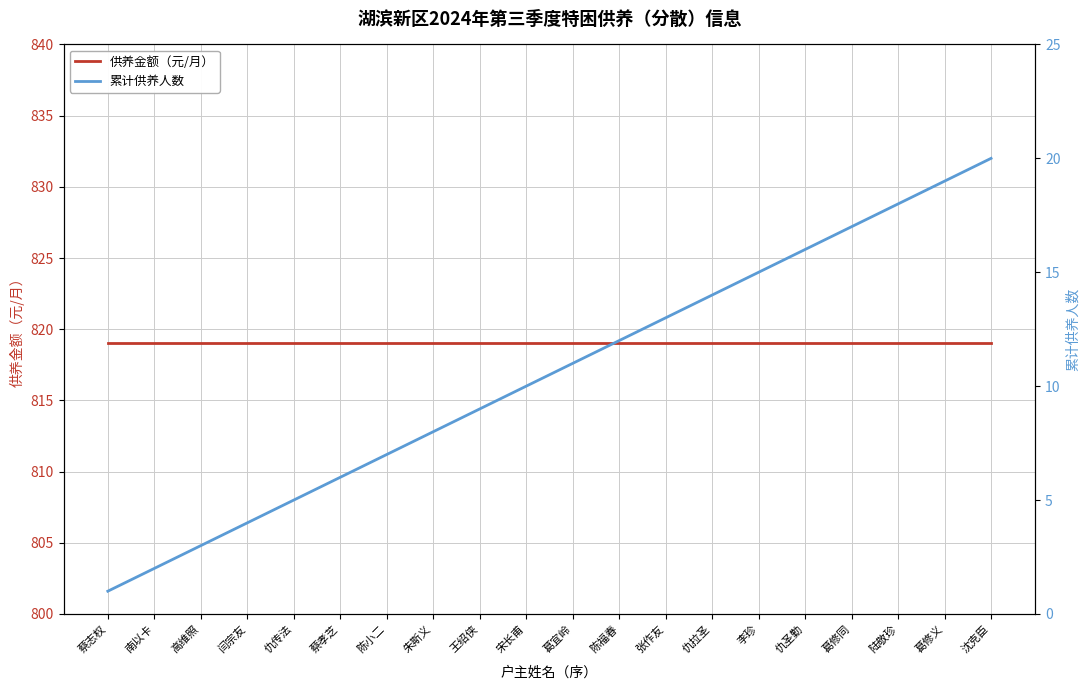

How many values in the 累计供养人数 series are below 11?

10